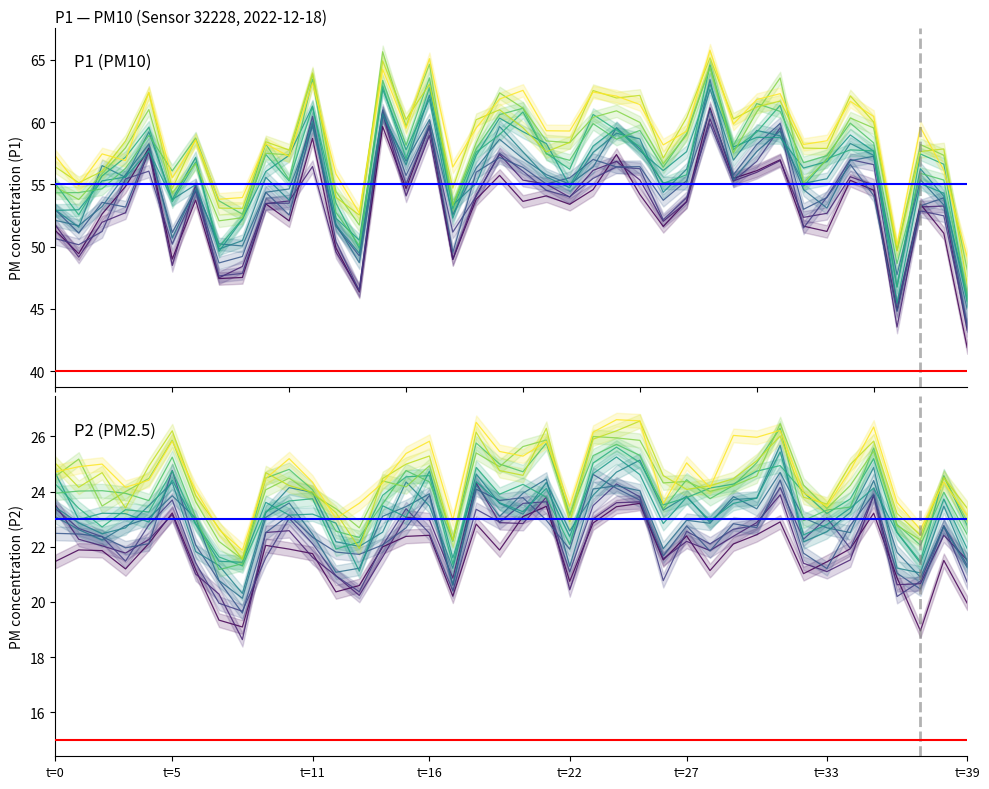

What is the difference between the second highest and second lowest values in the P1 series?

13.6